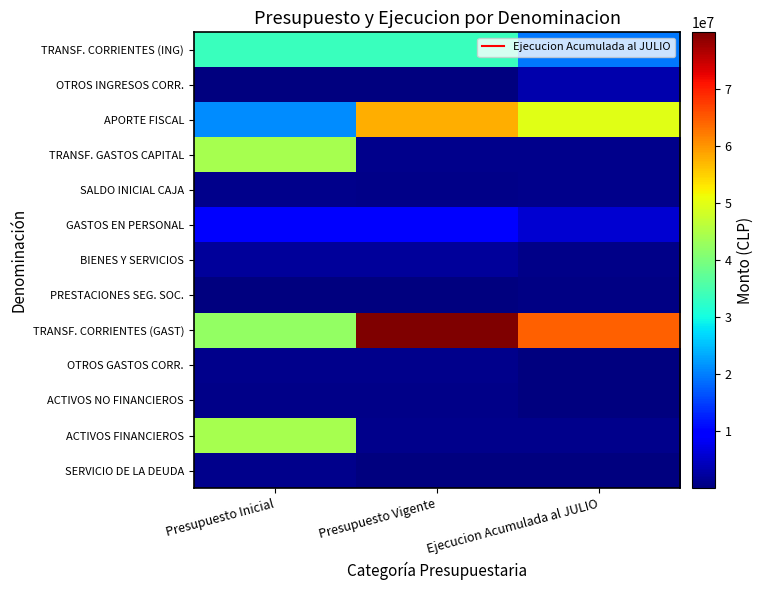

How many values in the GASTOS EN PERSONAL series exceed 9458323?

1